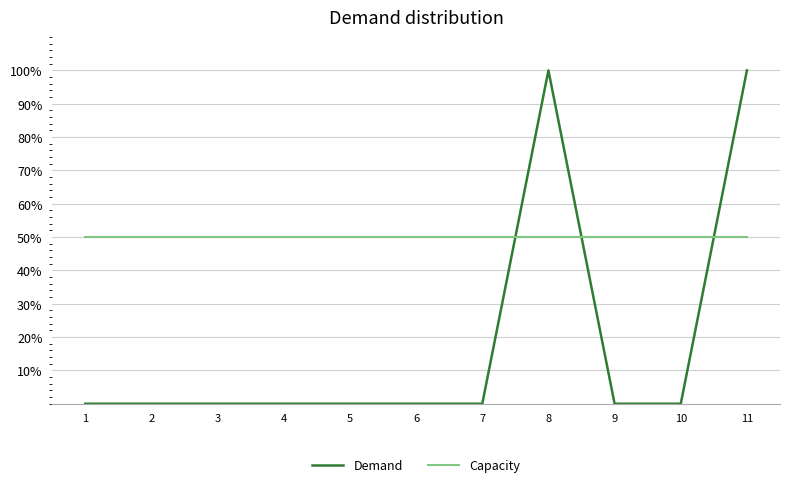

What are all the series names shown in the legend?

Demand, Capacity